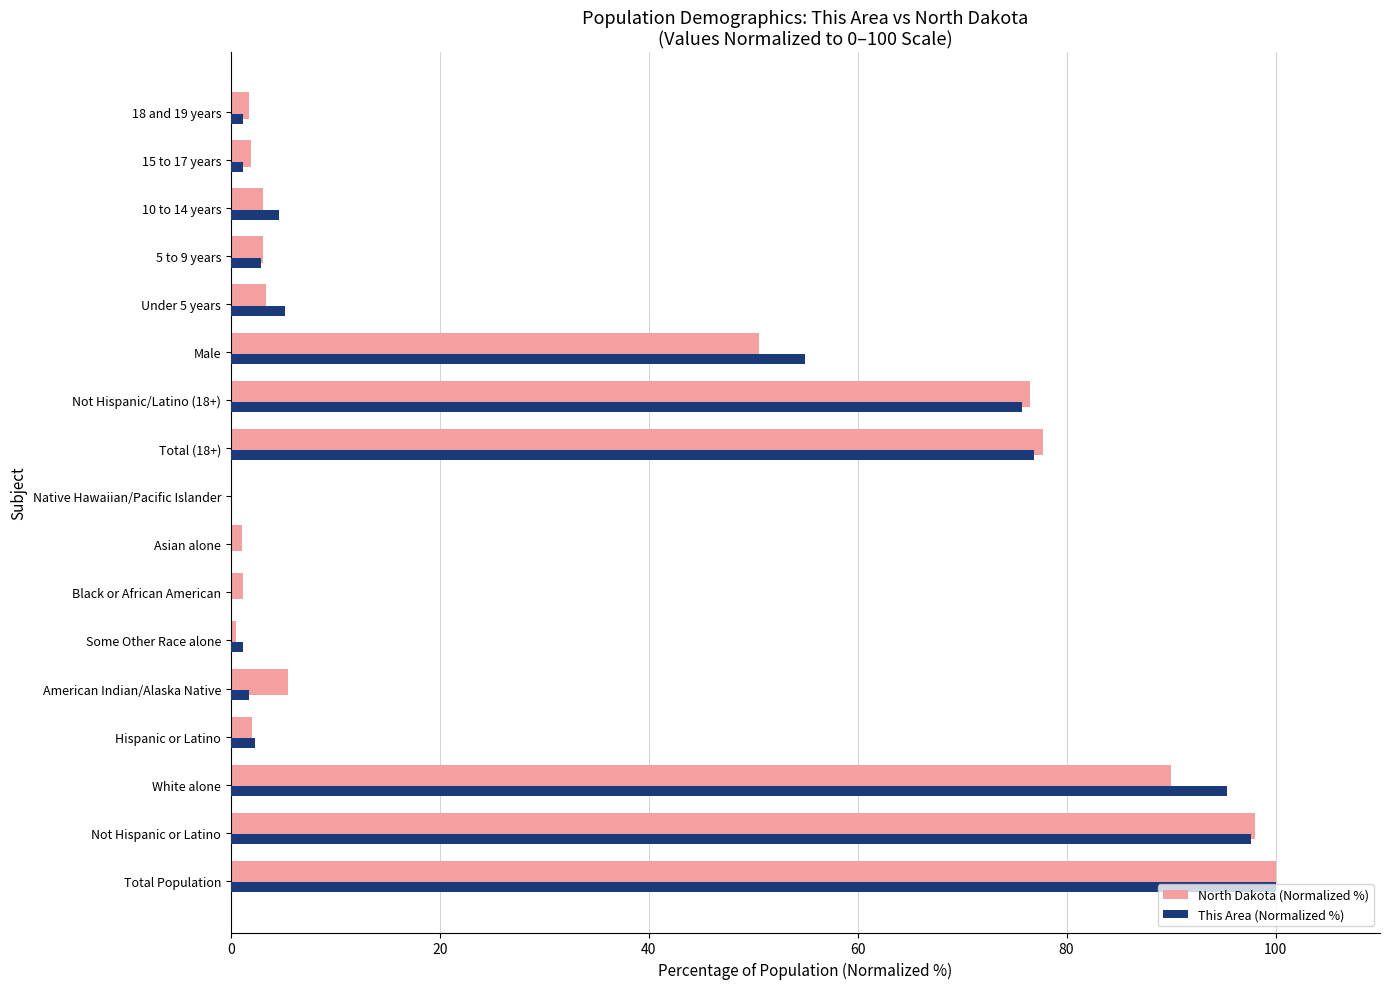

What is the average value of the This Area (Normalized %) series?

30.6